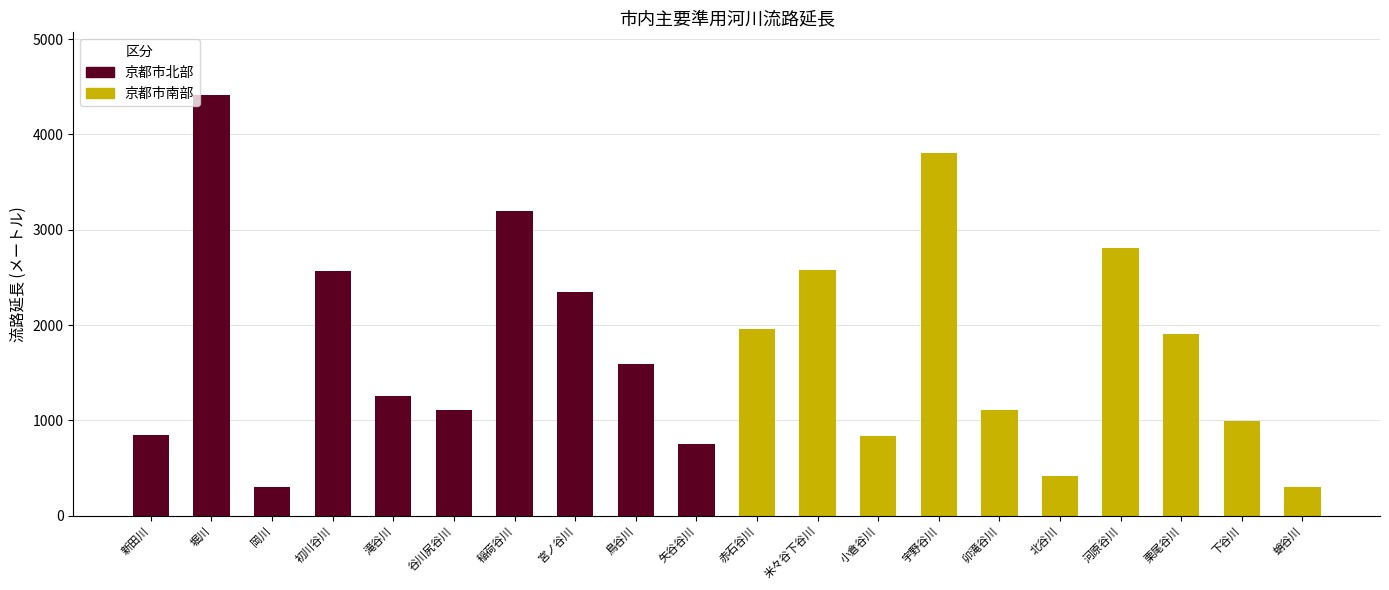

What is the sum of all 京都市北部 values?

18376